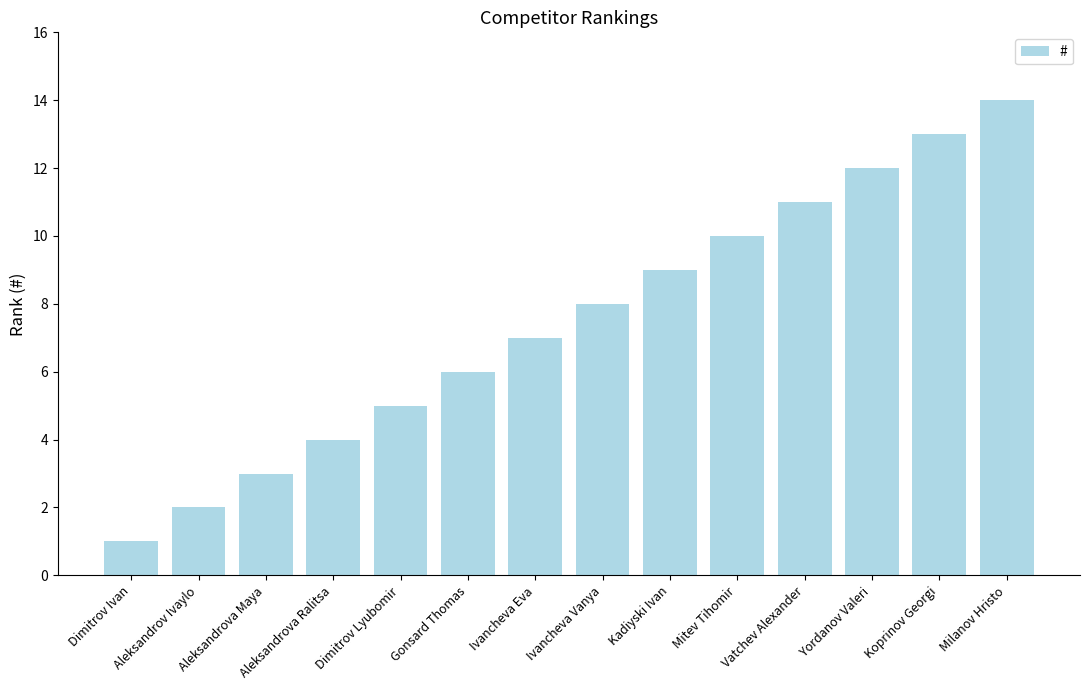

What is the ratio of the value at Aleksandrova Maya to the value at Mitev Tihomir?

0.3